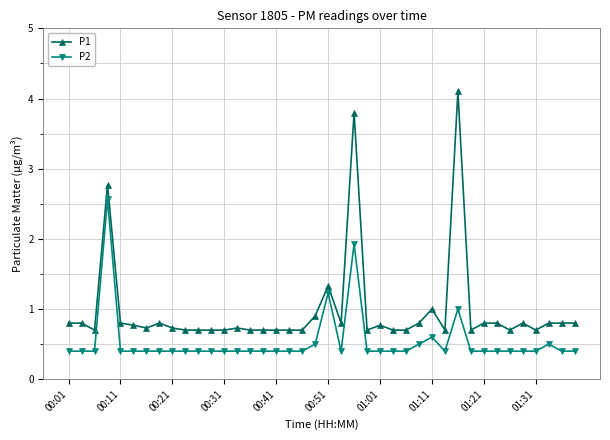

What is the greatest value displayed?

4.1